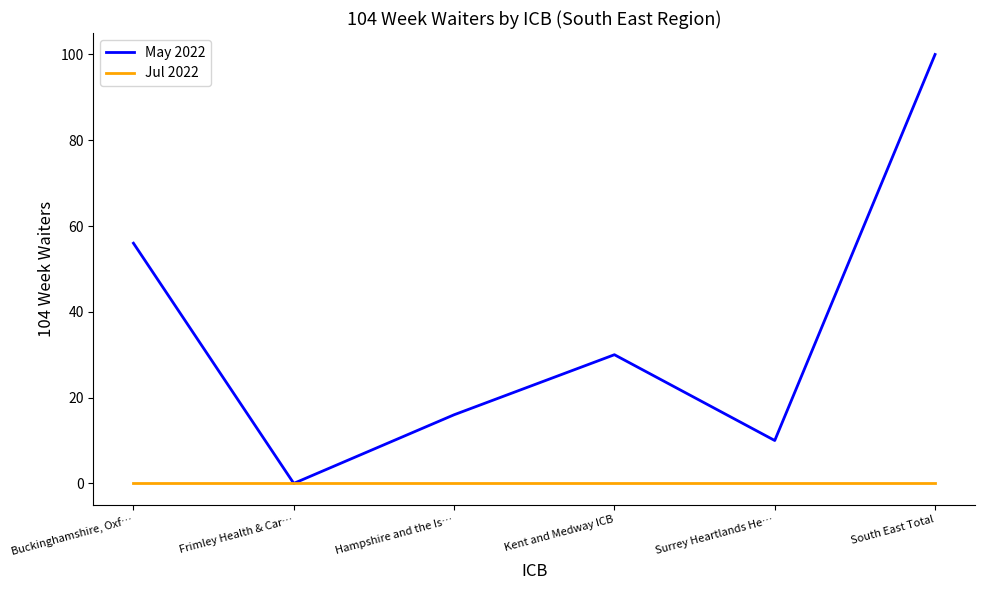

At which category does May 2022 reach its first local valley?

Frimley Health & Car…